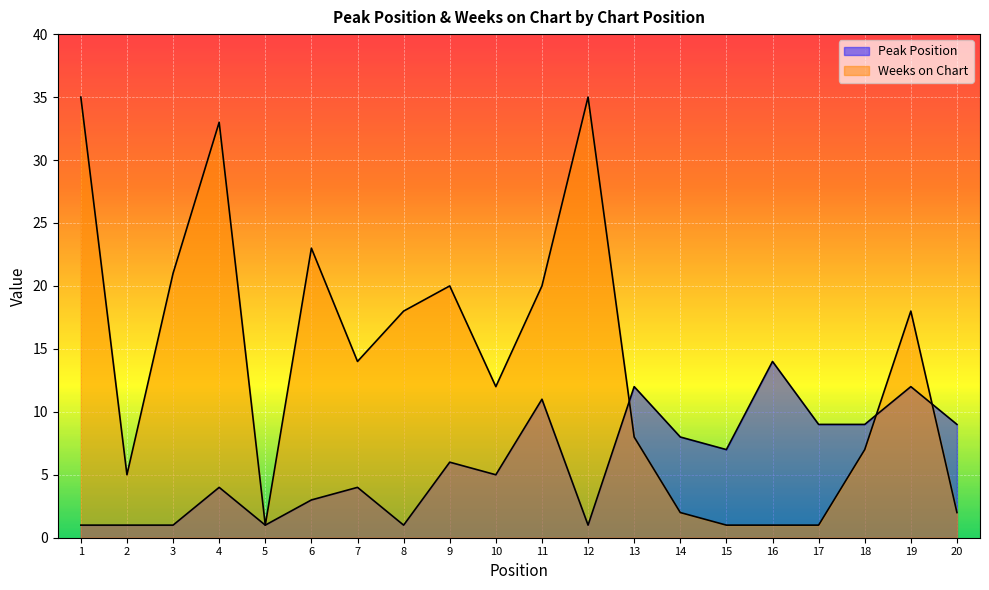

Between which two adjacent categories do Weeks on Chart and Peak Position first intersect?

12 and 13